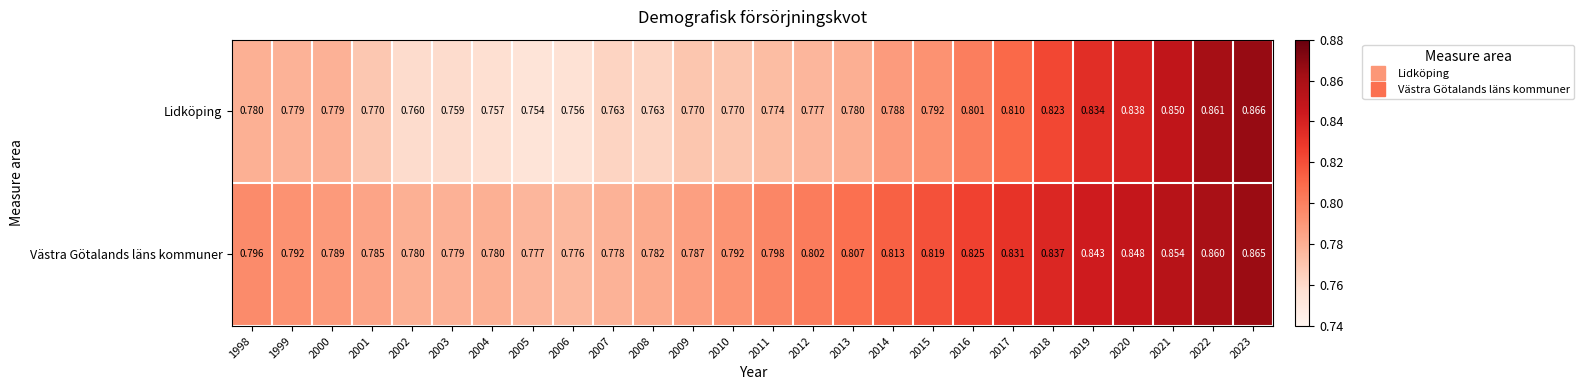

At how many categories does at least one series exceed 0?

26